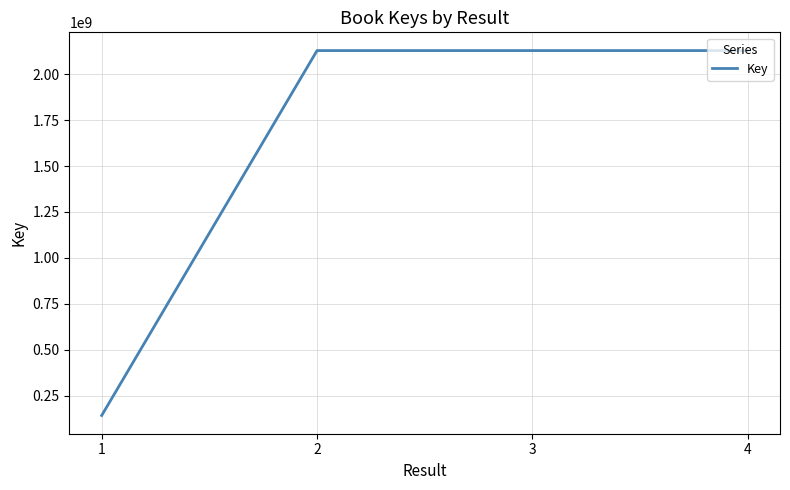

What is the difference between the values at 1 and 3?

1987735560